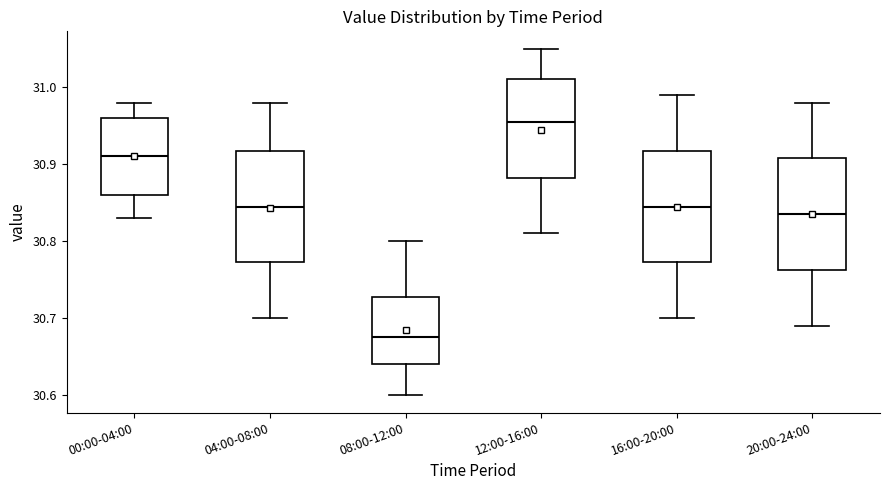

Reading left to right, read every box against the y-axis: the position of its median line, the range the box covers, and the ends of its whiskers. The values are not printed on the chart, so give them approximately, as read against the axis.

00:00-04:00: median 30.91, box 30.86 to 30.96, whiskers 30.83 to 30.98
04:00-08:00: median 30.85, box 30.77 to 30.92, whiskers 30.70 to 30.98
08:00-12:00: median 30.68, box 30.64 to 30.73, whiskers 30.60 to 30.80
12:00-16:00: median 30.96, box 30.88 to 31.01, whiskers 30.81 to 31.05
16:00-20:00: median 30.85, box 30.77 to 30.92, whiskers 30.70 to 30.99
20:00-24:00: median 30.84, box 30.76 to 30.91, whiskers 30.69 to 30.98